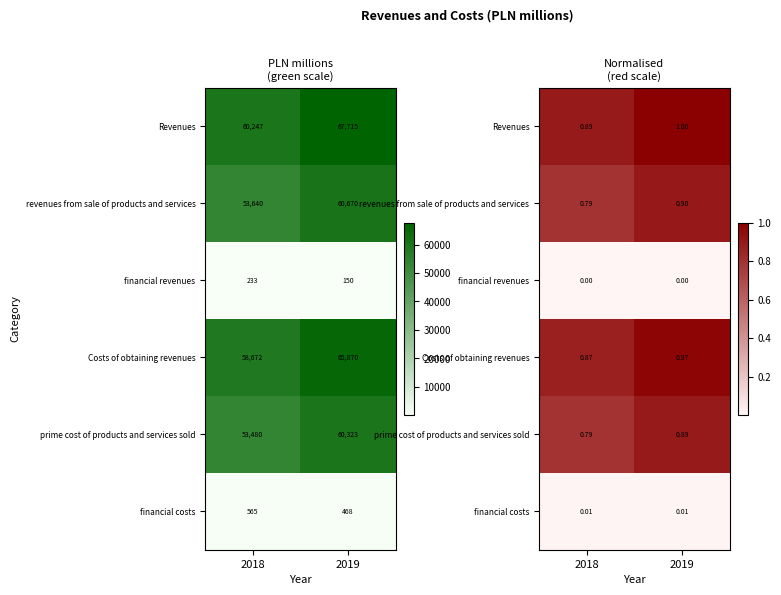

True or false: revenues from sale of products and services has a value of 0.8 at 2018.

True